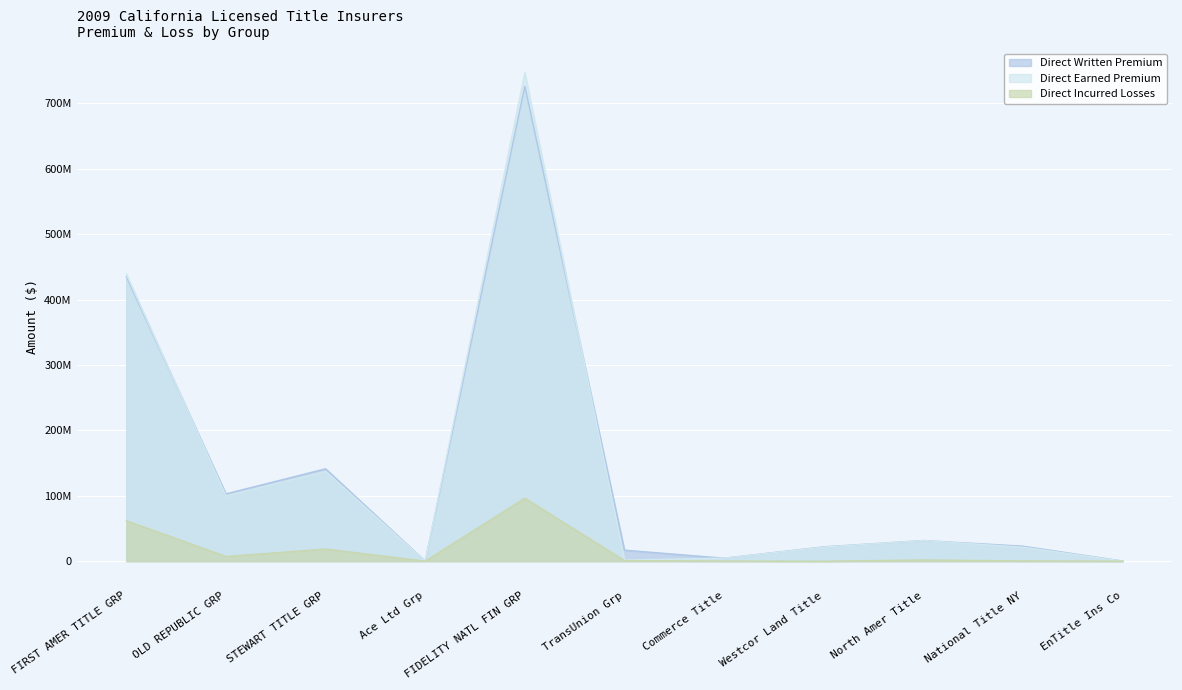

At which category is the sum across all series the highest?

FIDELITY NATL FIN GRP